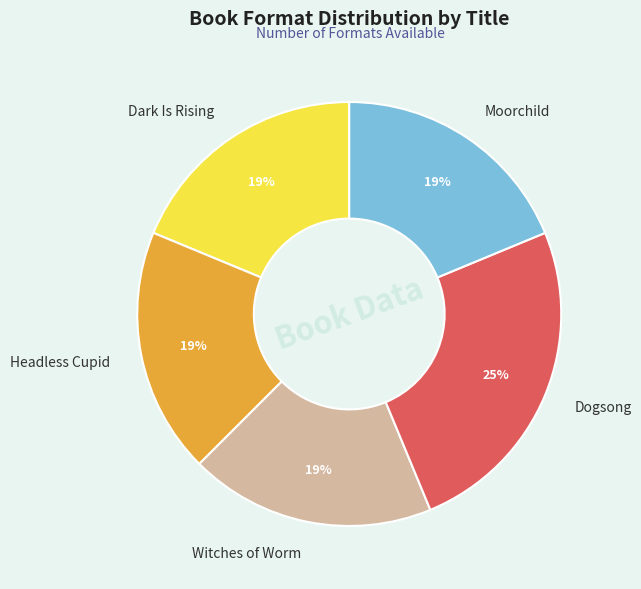

To the nearest percent, what percentage of the pie is Witches of Worm?

19%